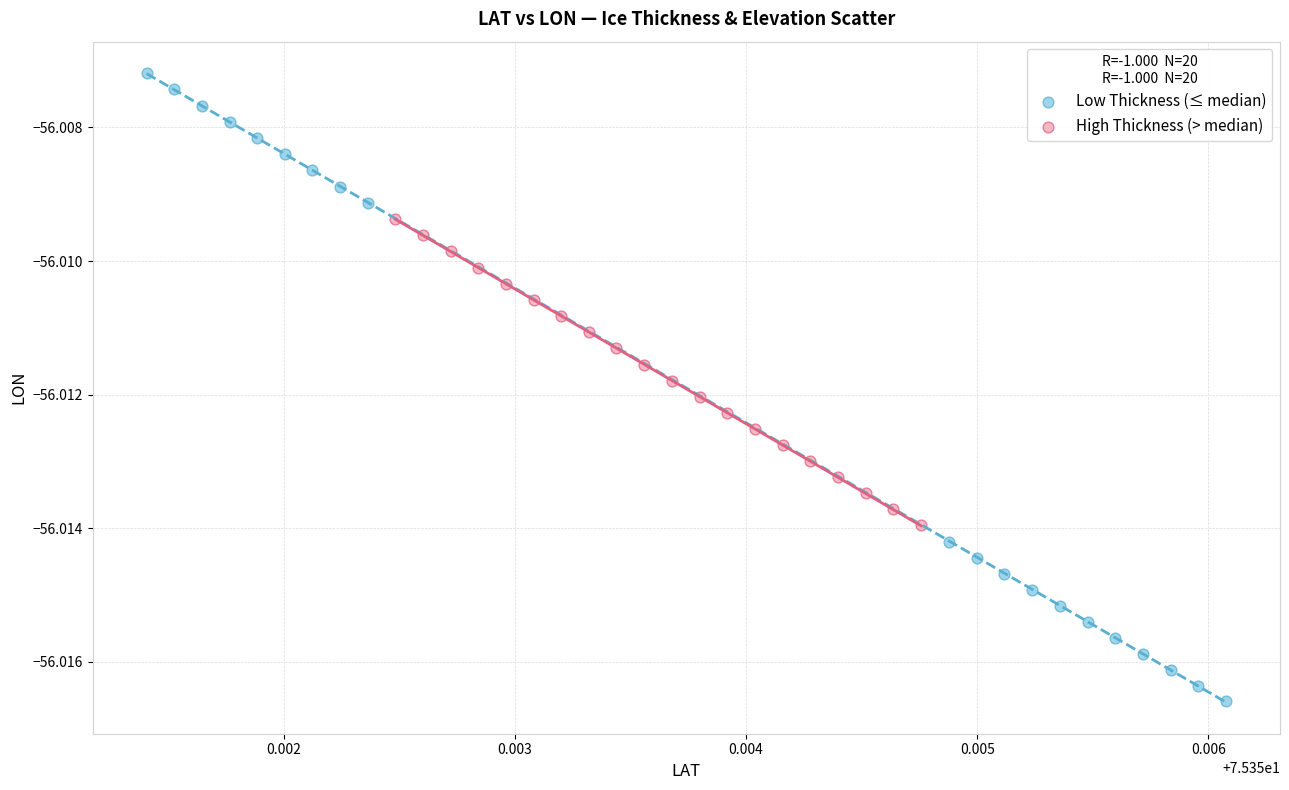

Which series has the widest spread of Y values?

Low Thickness (≤ median)